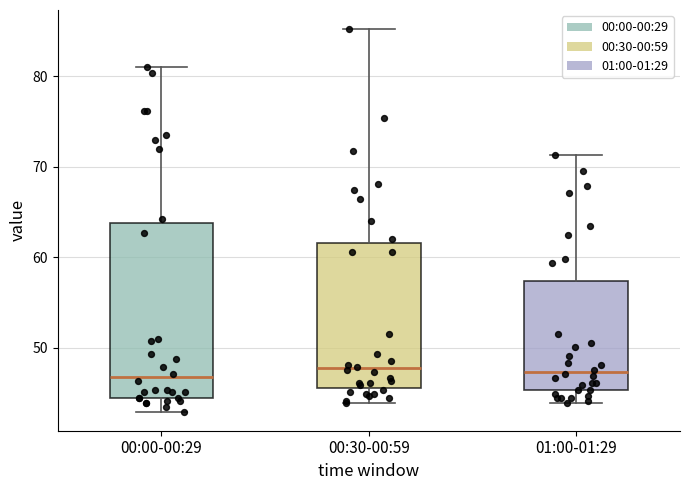

Which box is the tallest, from its lower edge to its upper edge?

00:00-00:29